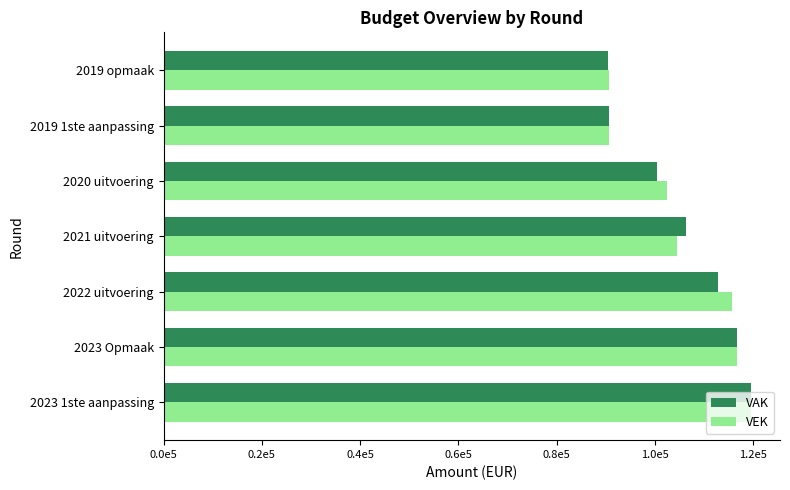

What are all the series names shown in the legend?

VAK, VEK